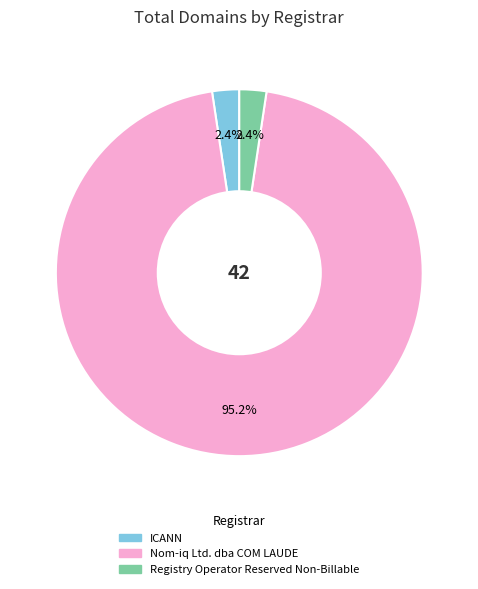

Is there a majority slice in this chart?

Yes